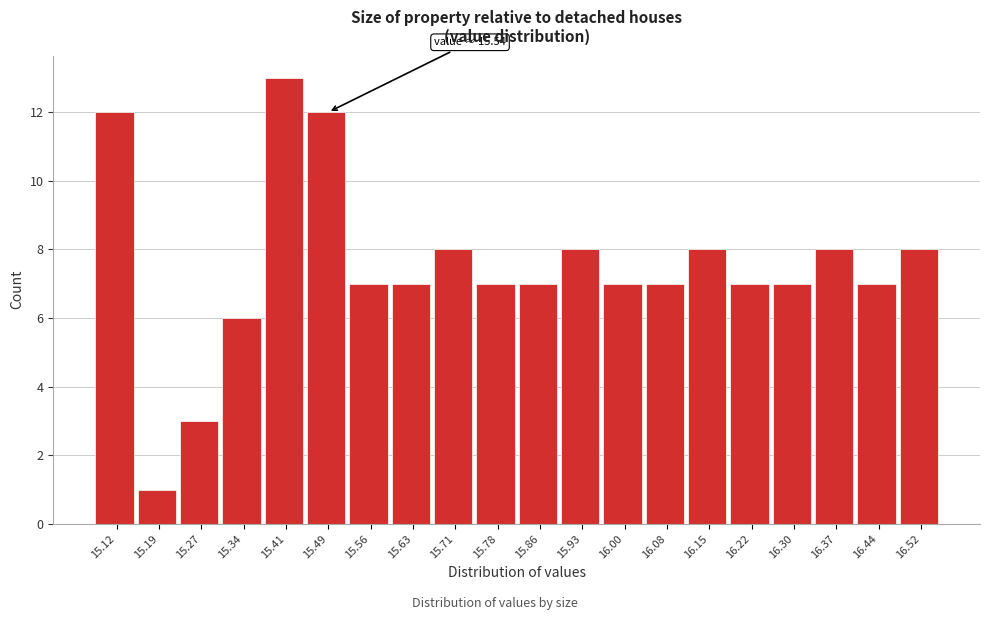

Reading left to right, list all the values displayed in this chart.

15.12=12	15.19=1	15.27=3	15.34=6	15.41=13	15.49=12	15.56=7	15.63=7	15.71=8	15.78=7	15.86=7	15.93=8	16.00=7	16.08=7	16.15=8	16.22=7	16.30=7	16.37=8	16.44=7	16.52=8